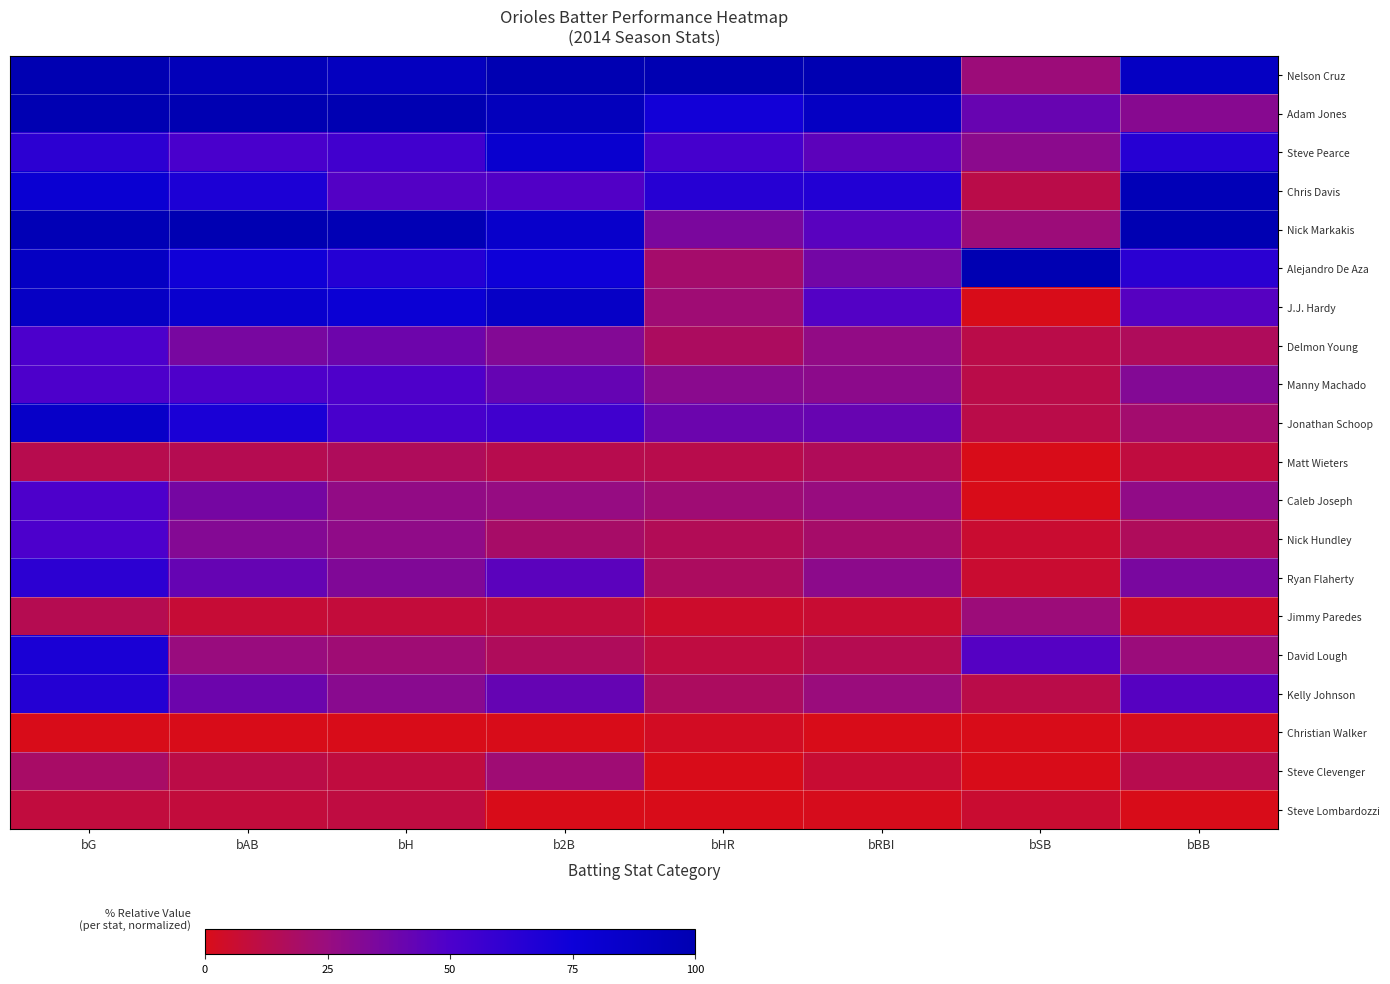

What is the spread (max minus min) of values at b2B?

100.0